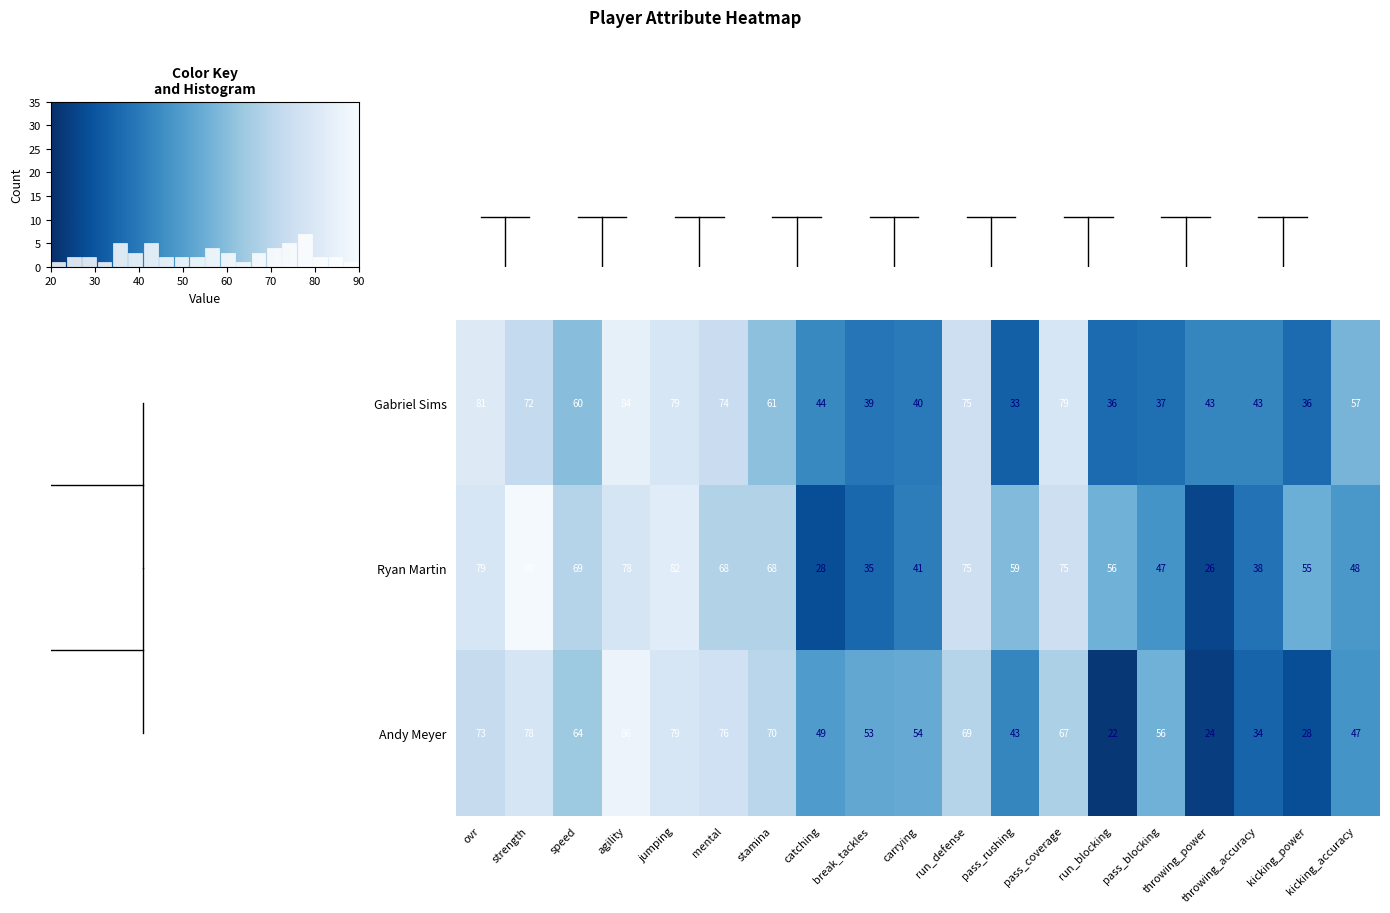

At which label does Gabriel Sims reach its minimum?

pass_rushing